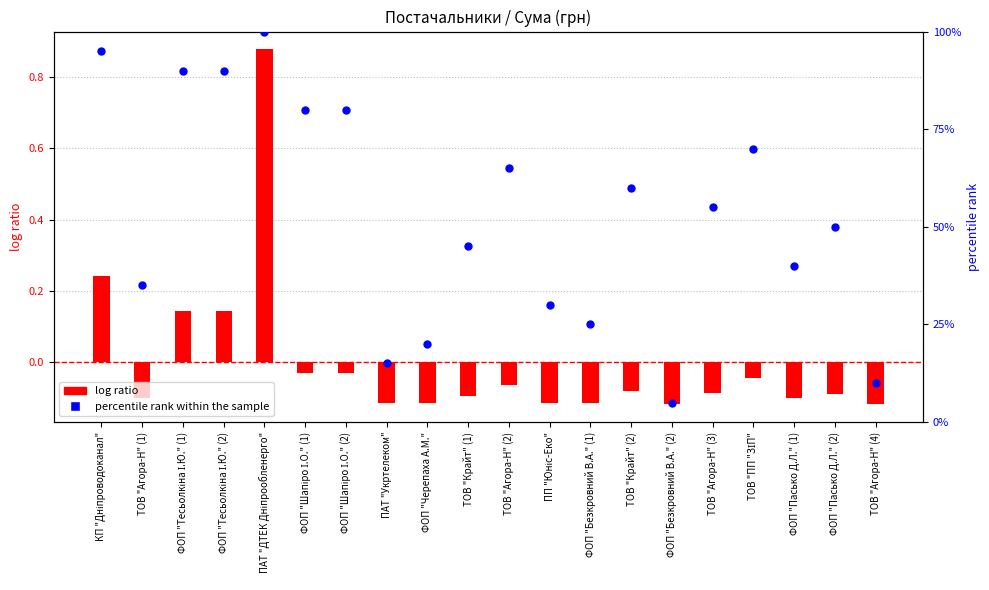

Which series reaches the maximum Y coordinate?

percentile rank within the sample